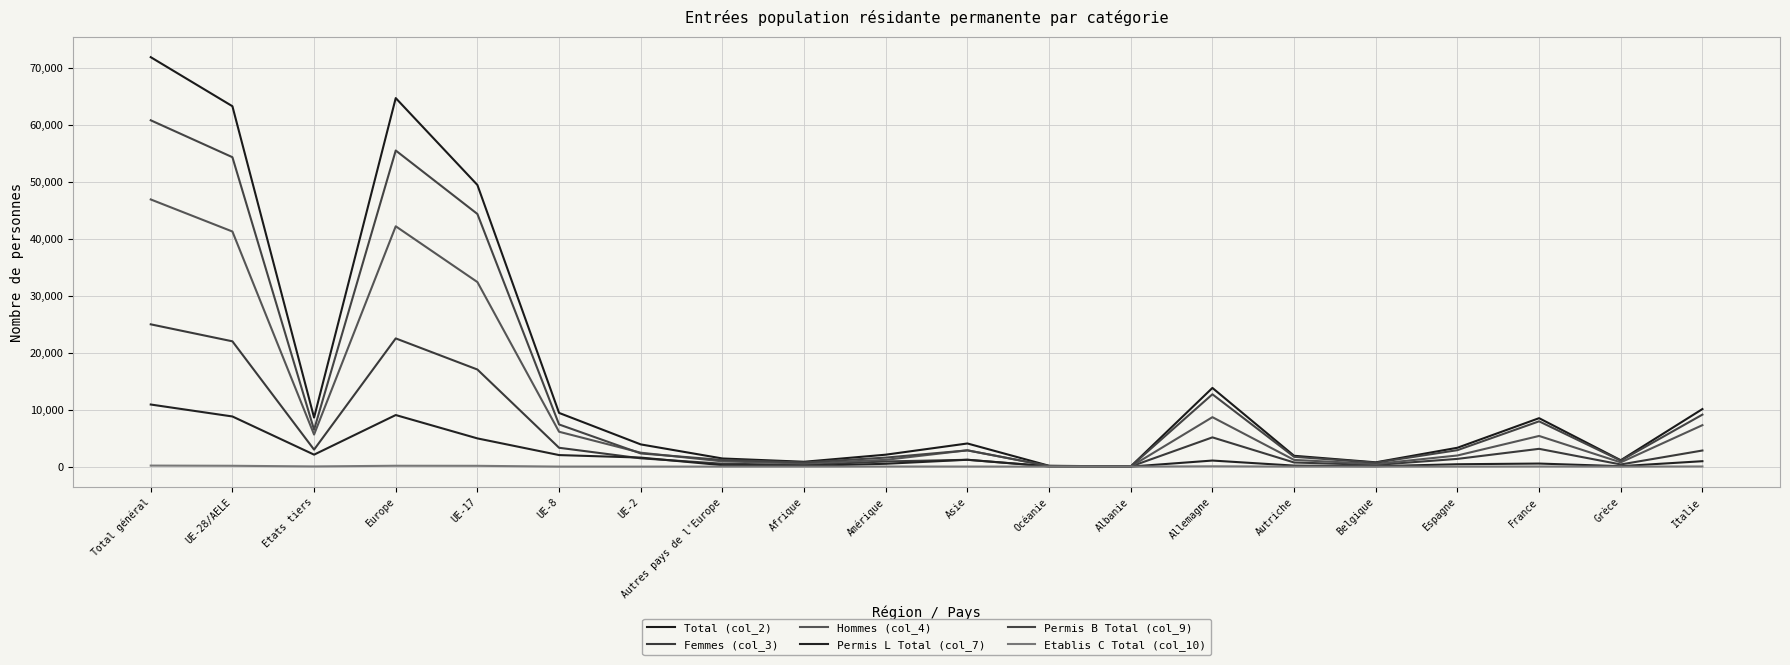

Does the chart have visible grid lines?

Yes